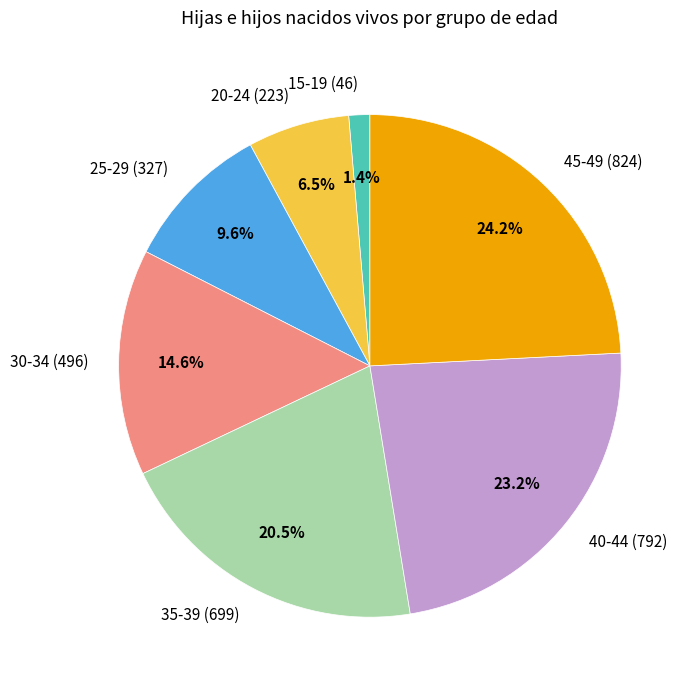

To the nearest percent, what is the difference between the largest and smallest slice percentages?

23%